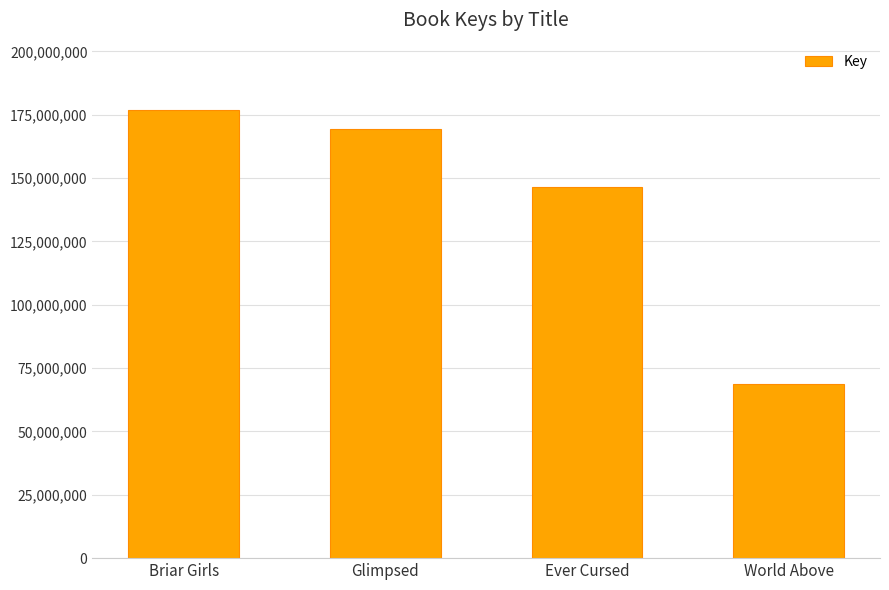

List the labels in order of value, largest first.

Briar Girls, Glimpsed, Ever Cursed, World Above